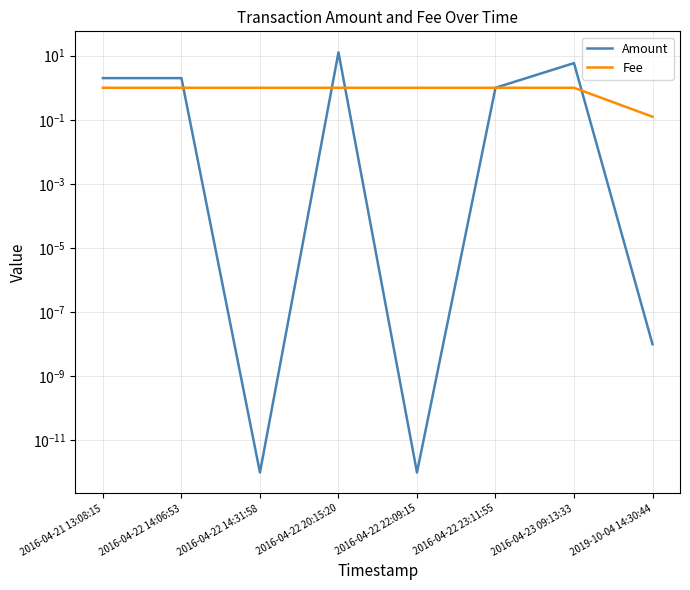

How many Fee values are between 1 and 2?

7